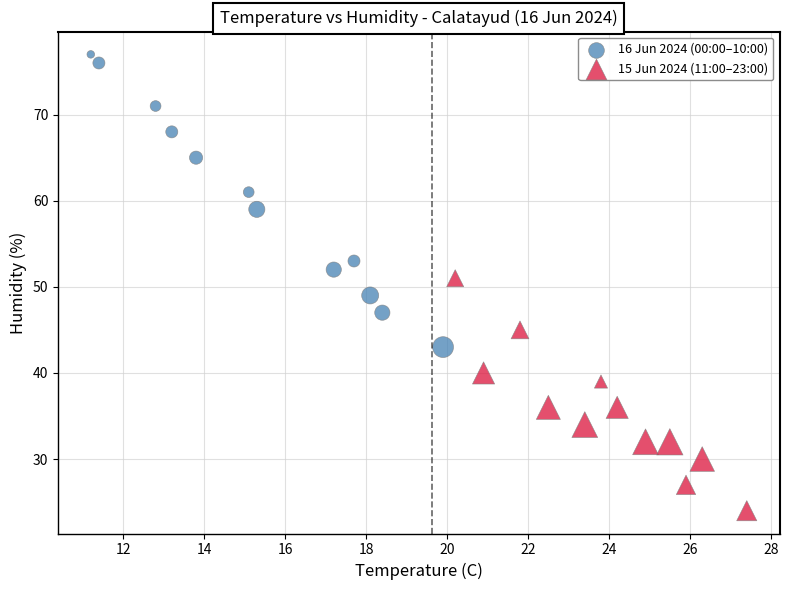

What are all the series names shown in the legend?

16 Jun 2024 (00:00–10:00), 15 Jun 2024 (11:00–23:00)